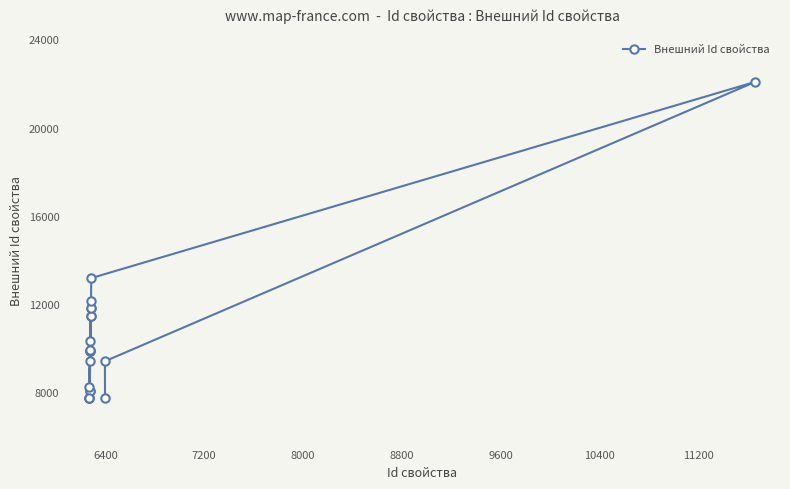

Reading right to left, extract all data points from this chart.

7716	9390	22073	13164	12141	7742	8229	10332	11814	11442	9894	8030	8023	11812	11441	9848	9847	9390	7726	7718